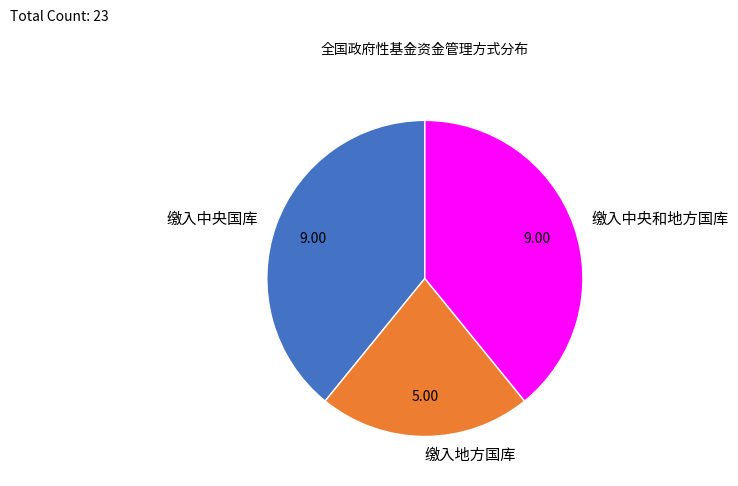

Approximately how many times larger is the value at 缴入地方国库 compared to 缴入中央国库?

0.6